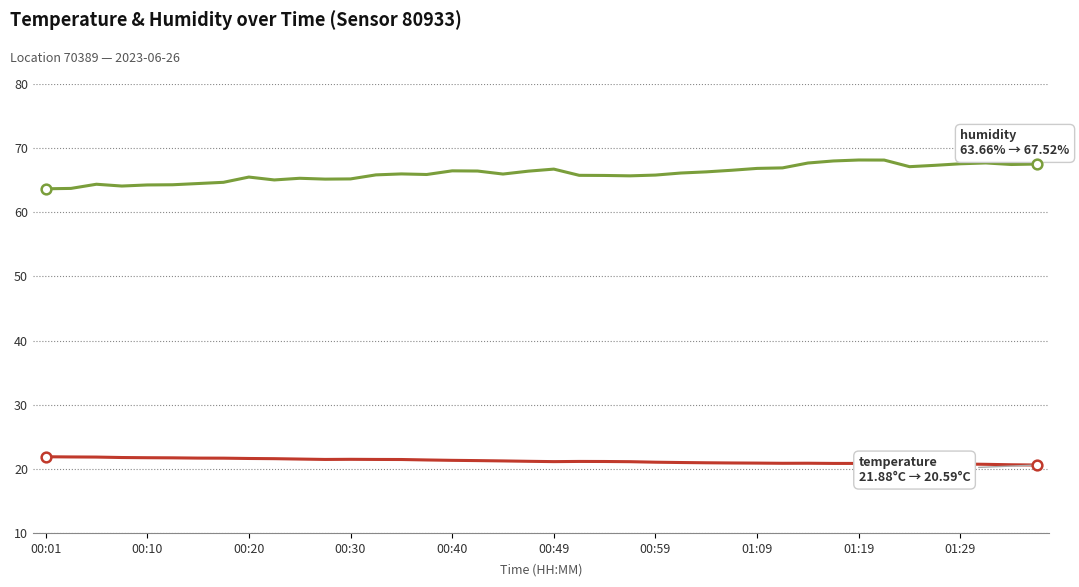

What is the minimum value shown in the chart?

20.6